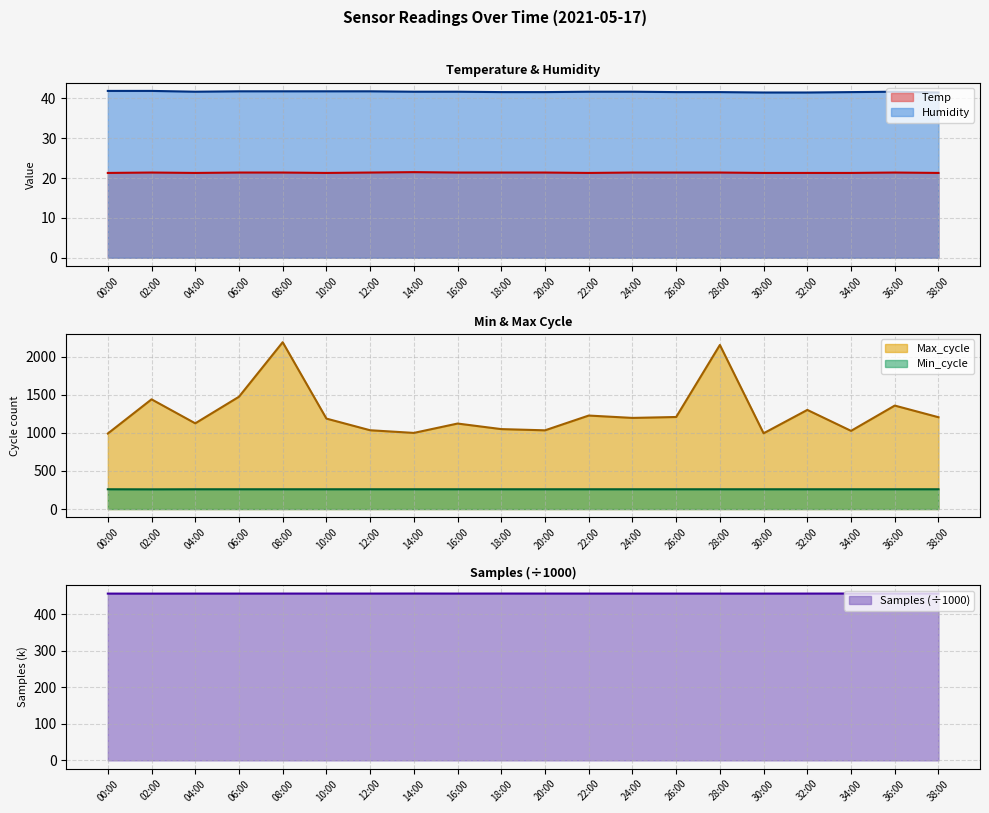

What is the value of the Humidity point at the 3rd from the left?

41.7